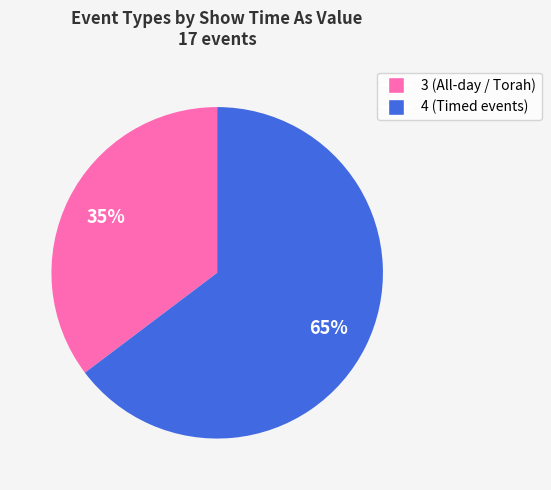

Combined, do 3 and 4 account for over 50%?

Yes